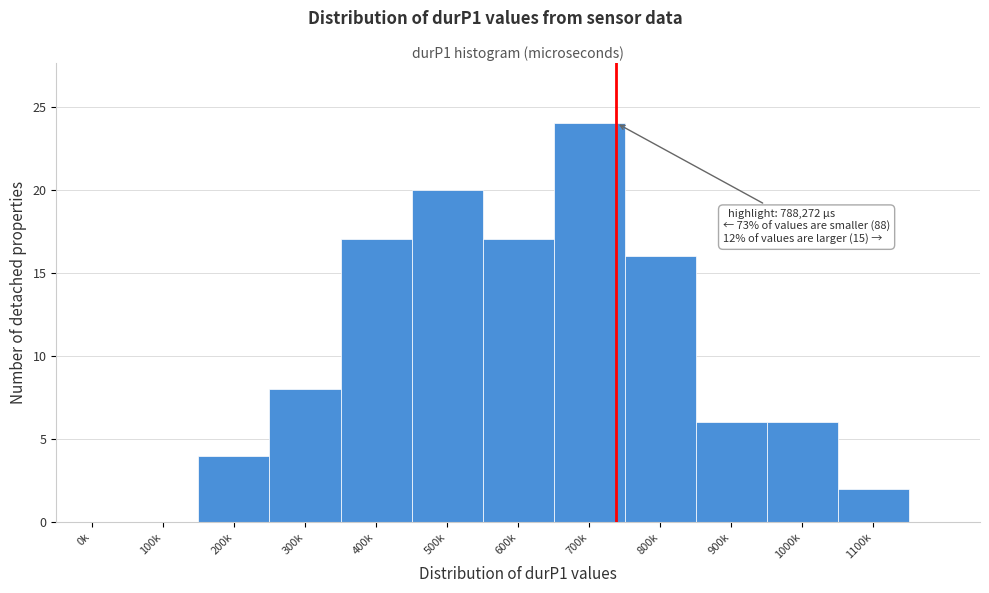

Reading left to right, list all the values displayed in this chart.

0k=0	100k=0	200k=4	300k=8	400k=17	500k=20	600k=17	700k=24	800k=16	900k=6	1000k=6	1100k=2